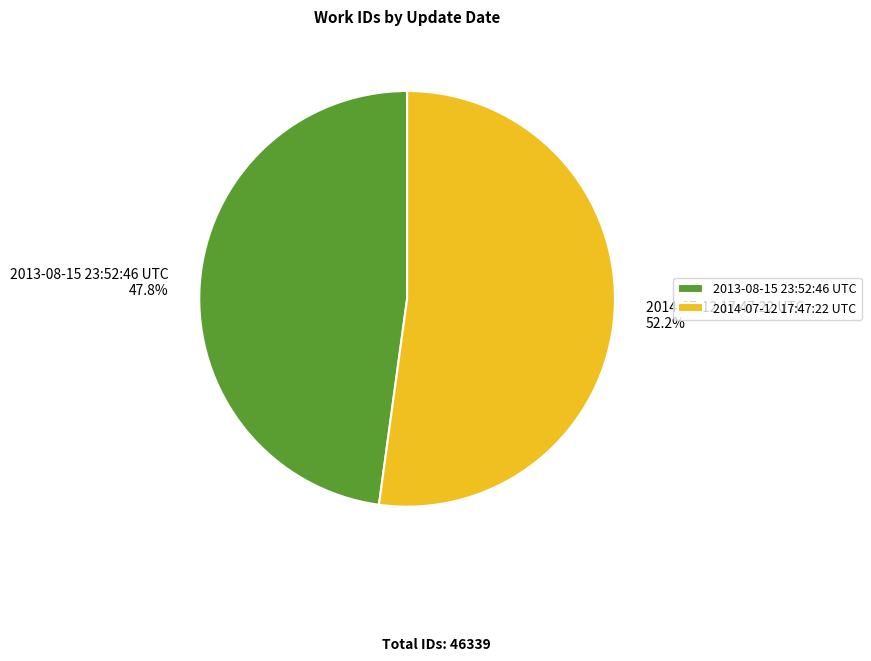

Combined, do 2013-08-15 23:52:46 UTC and 2014-07-12 17:47:22 UTC account for over 50%?

Yes